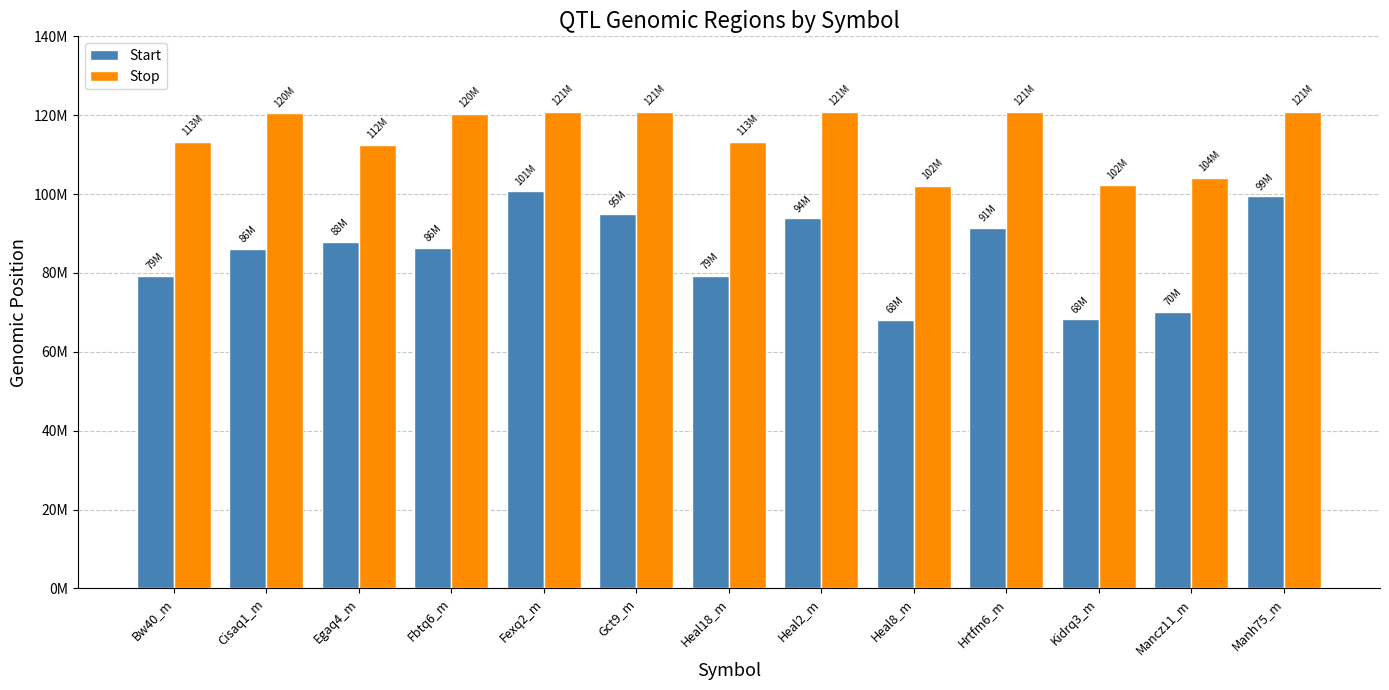

The Start series shows 104596483 at Mancz11_m. True or false?

False